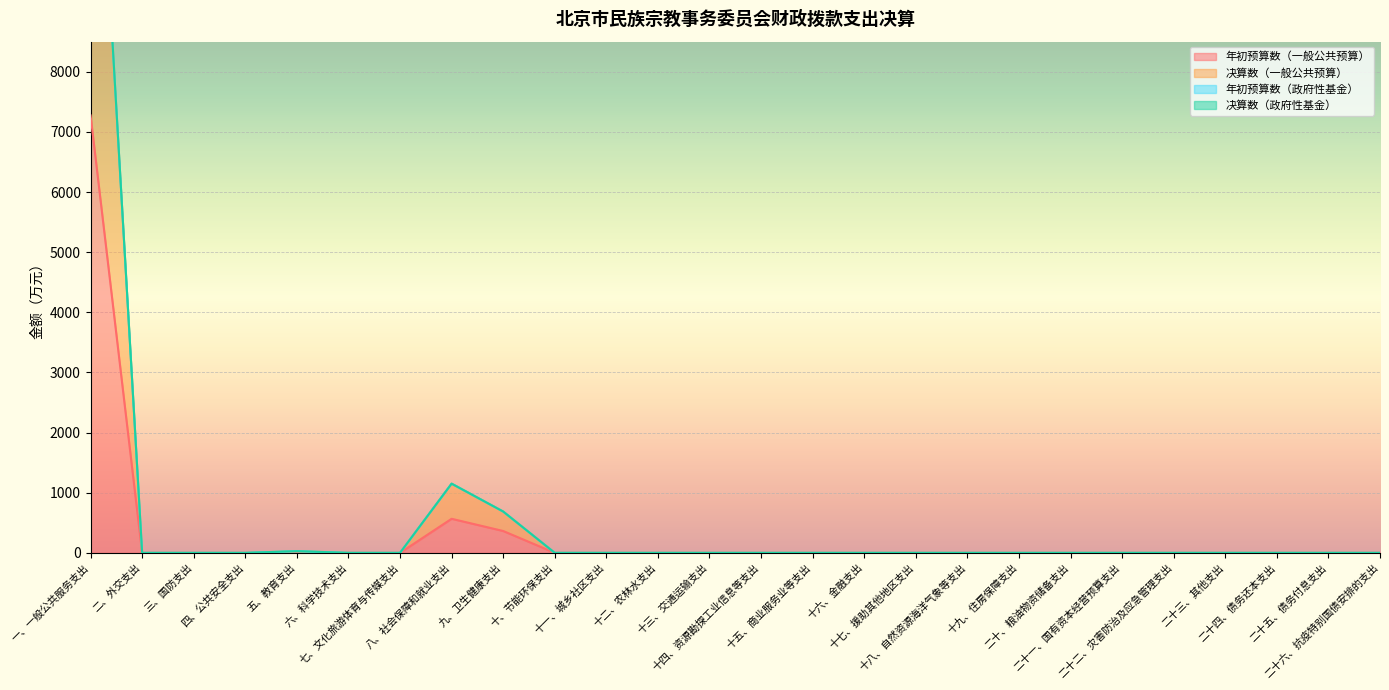

What is the maximum value for 年初预算数（一般公共预算）?

7273.5